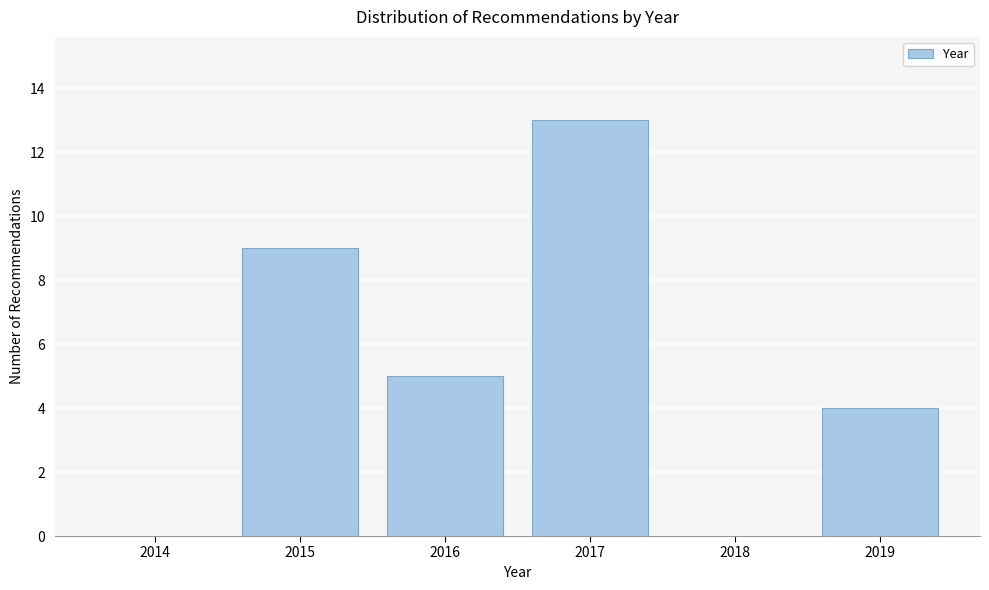

Reading left to right, what are all the values shown in this chart?

2014=0	2015=9	2016=5	2017=13	2018=0	2019=4